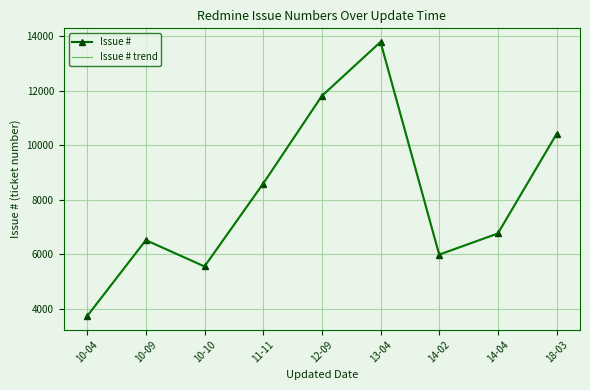

Is it true that Issue # equals 15401 at 11-11?

False